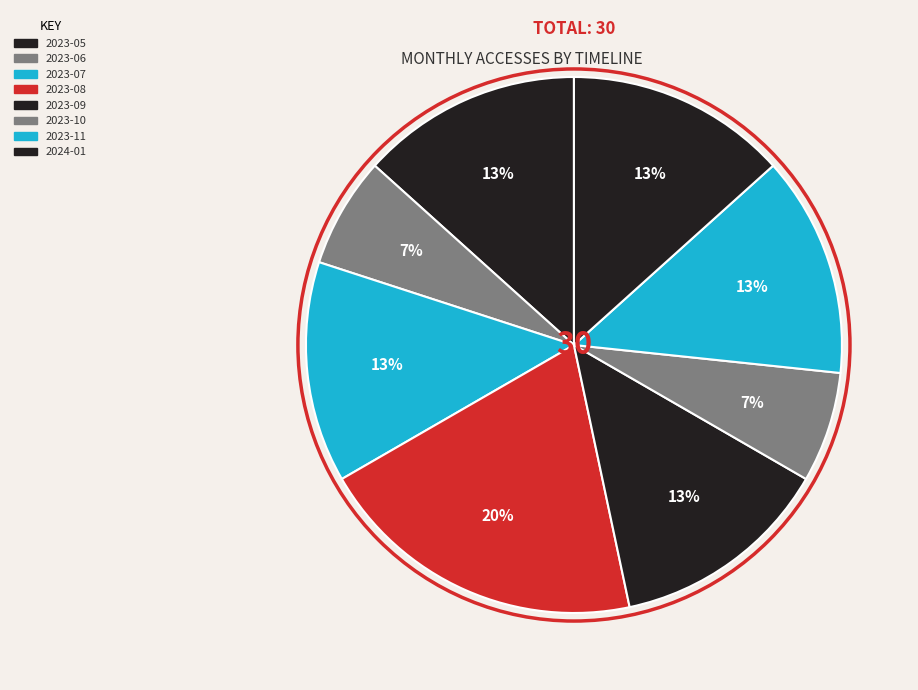

How many slices are in this pie chart?

8